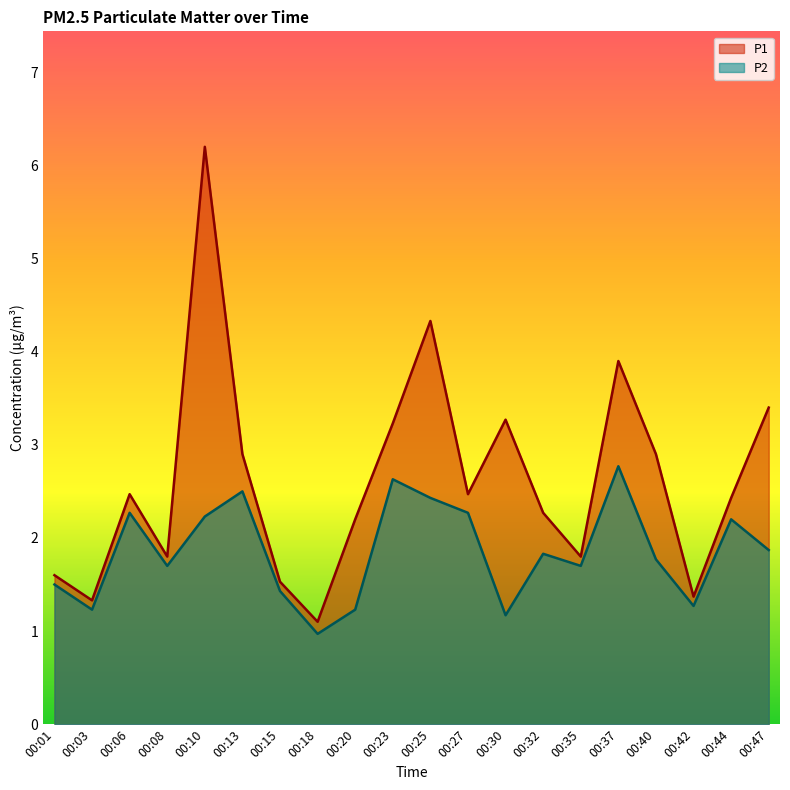

What is the approximate value of P2 at 00:40?

1.8